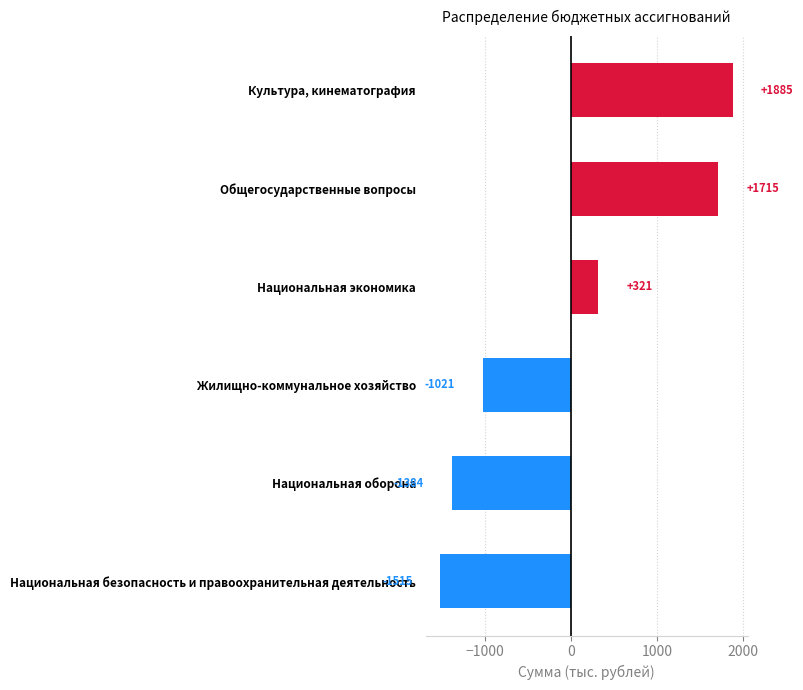

What is the difference between the second highest and minimum values?

3230.0